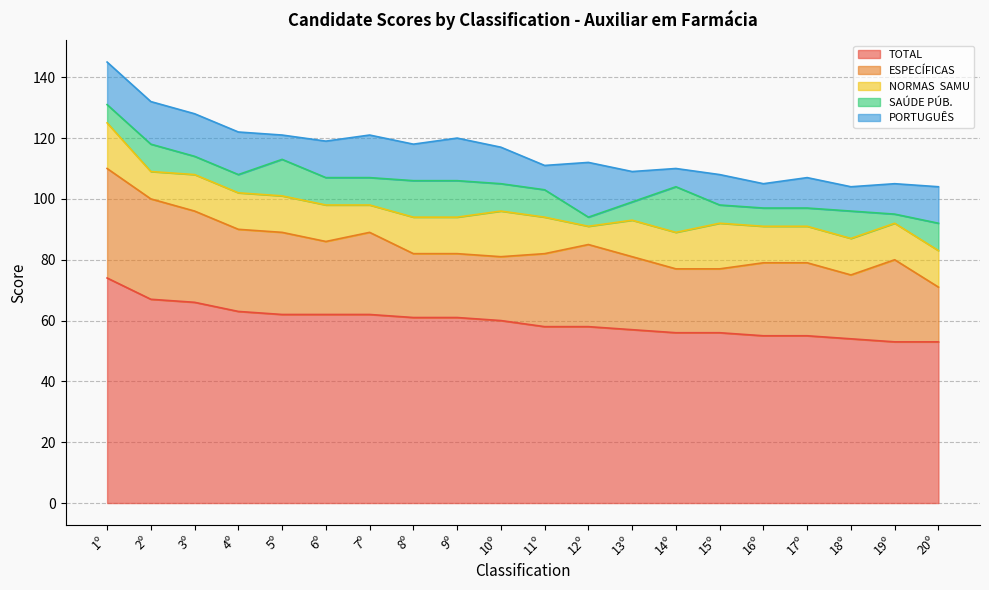

The TOTAL series shows 74 at 1º. True or false?

True